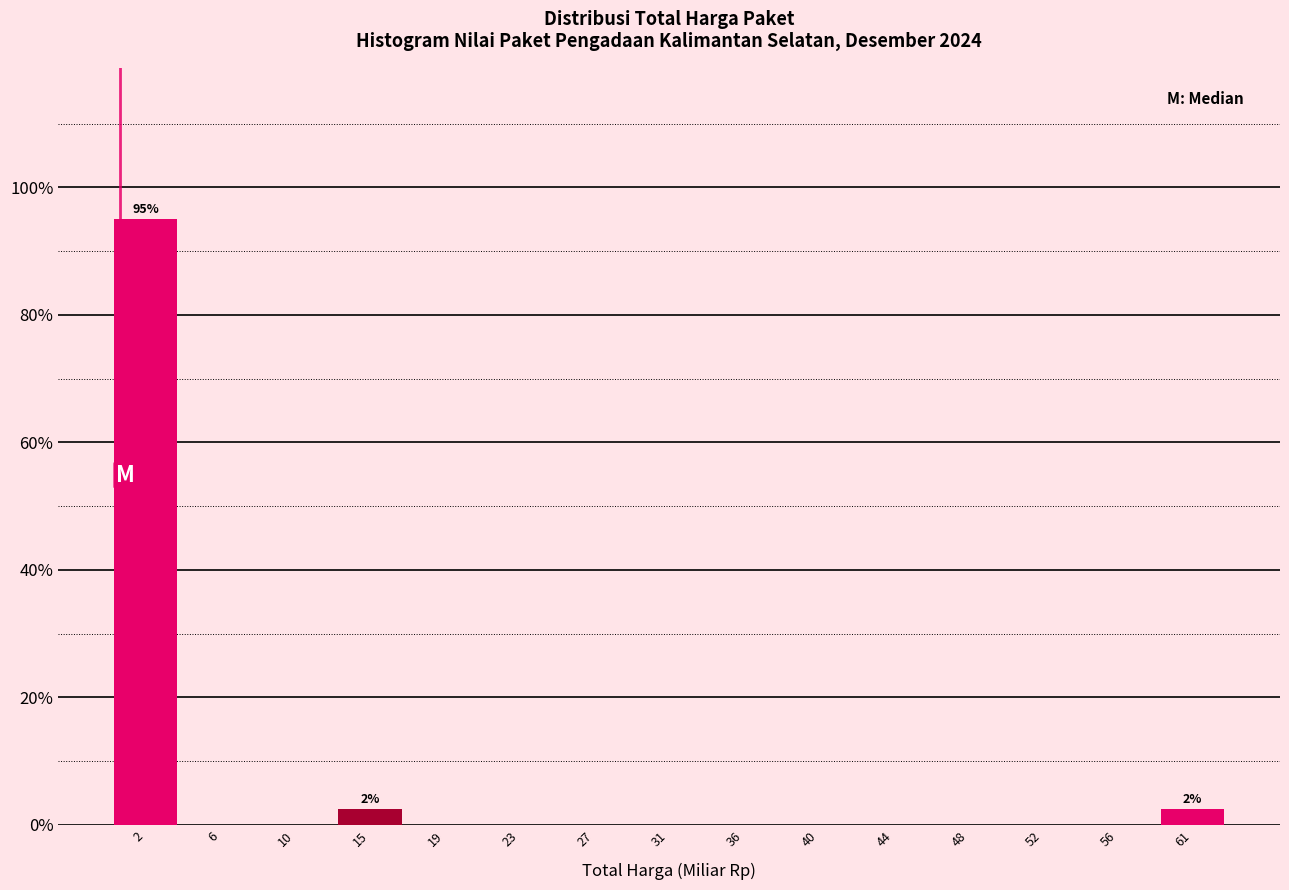

Over which range of the x-axis is the bar tallest?

0.0 to 4.0